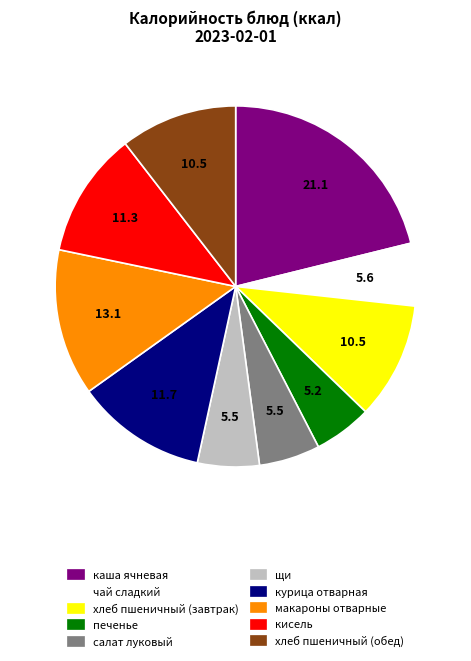

Is it true that кисель is 25% of the pie?

False